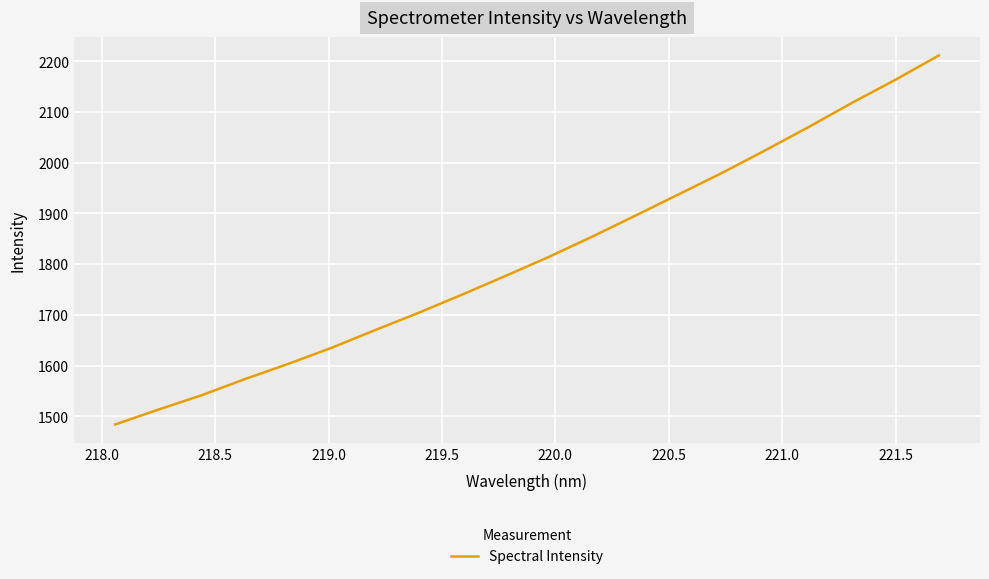

What is the greatest value displayed?

2211.3